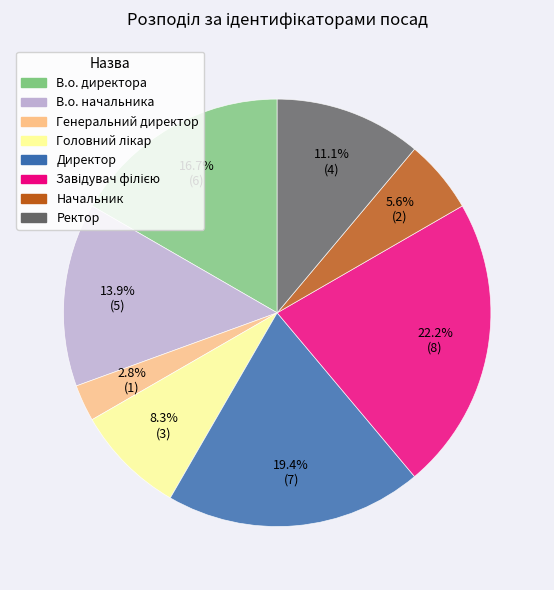

The В.о. начальника slice represents 14% of the pie. True or false?

True